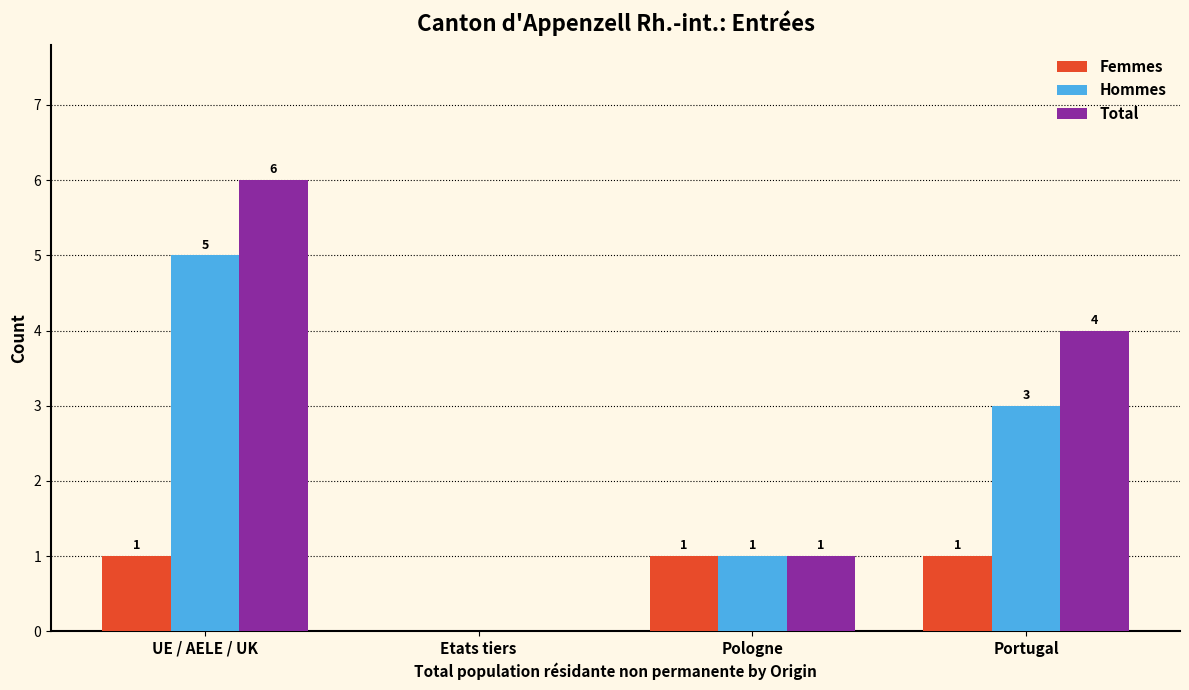

Does the chart contain stacked bars?

No